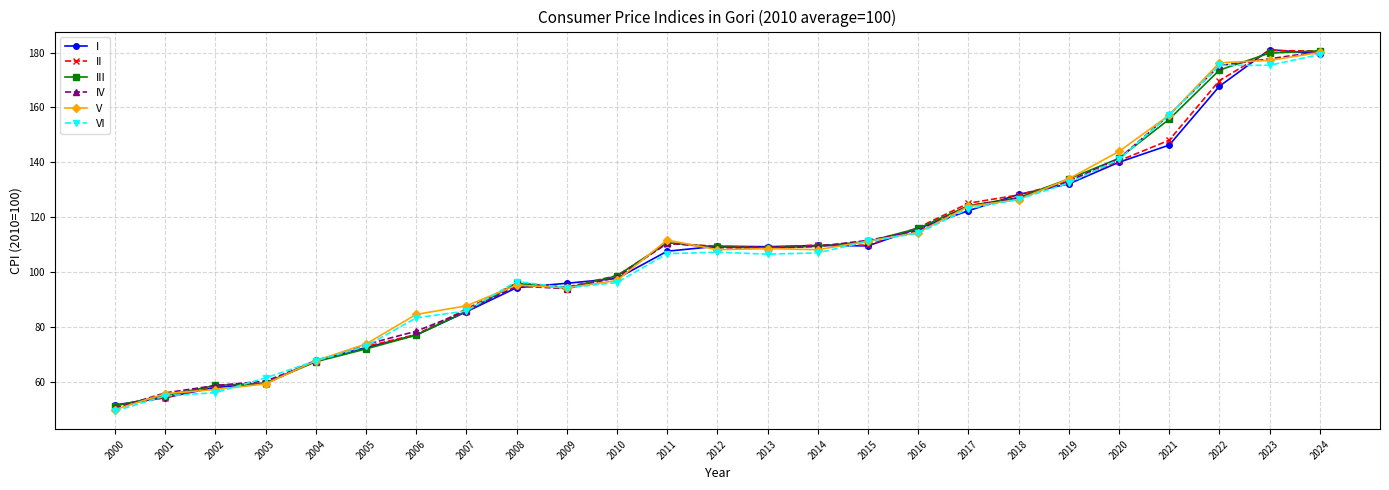

The VI series shows 29.4 at 2012. True or false?

False